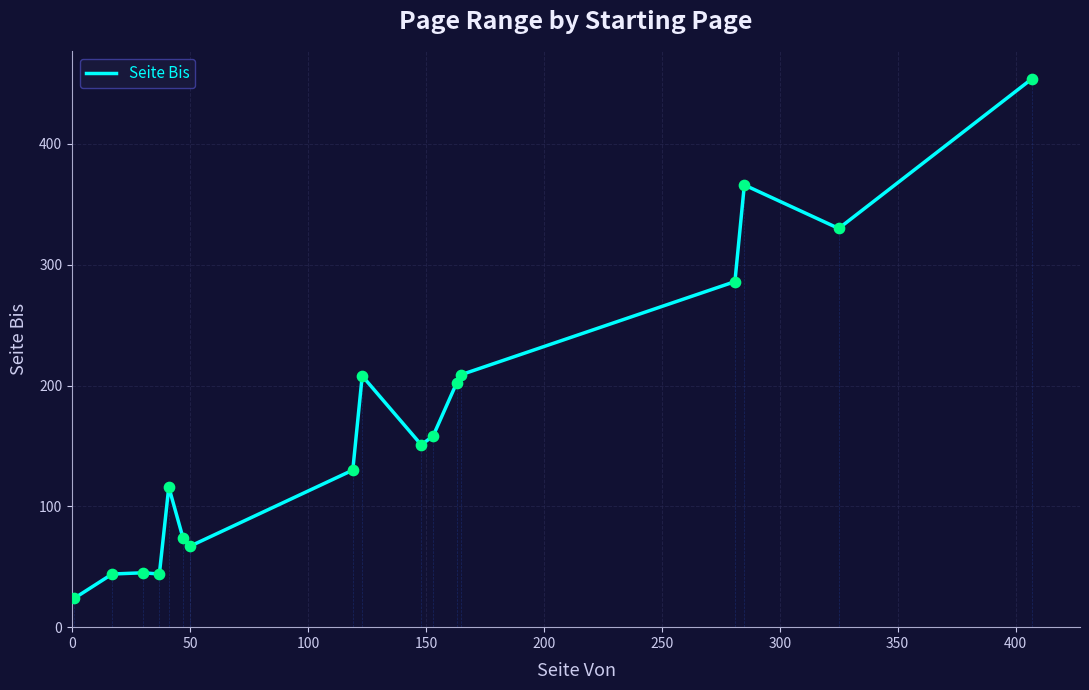

What is the highest value of the Seite Bis series?

454